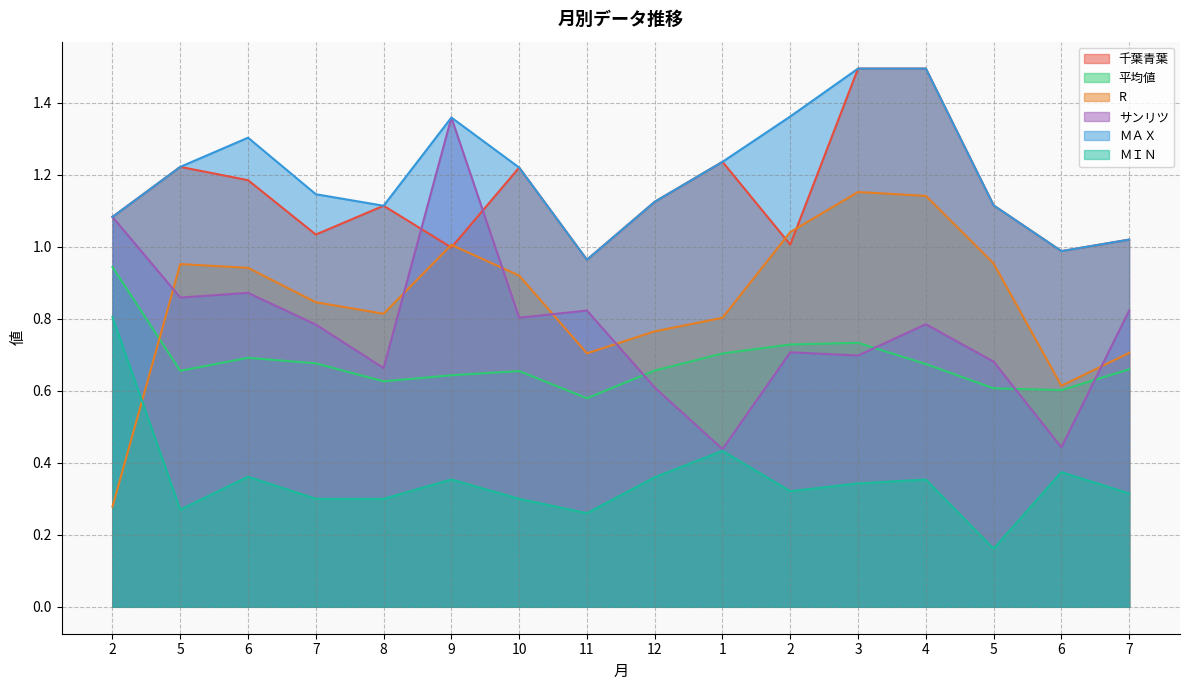

What is the value of the 千葉青葉 point at the 1st from the left?

1.1